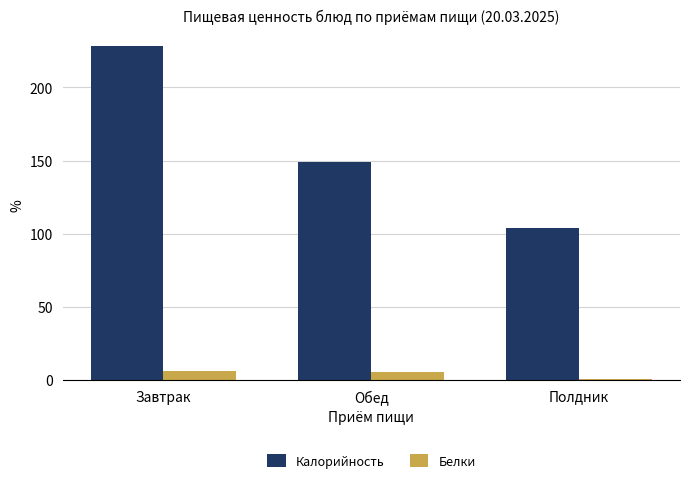

How many data points in Белки are above 5?

2